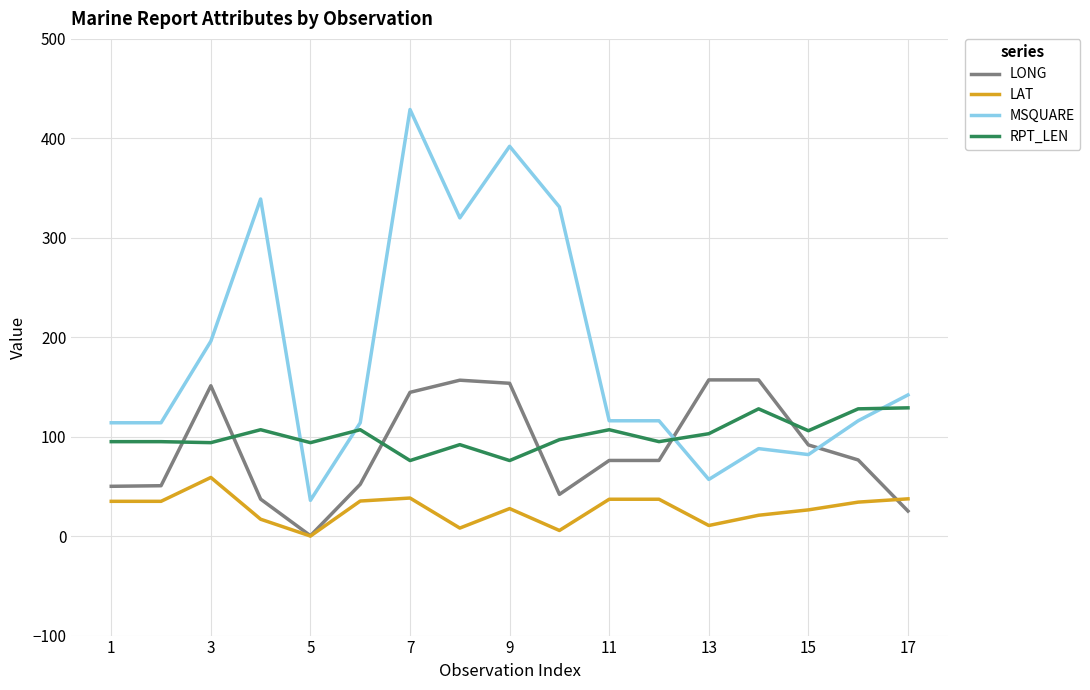

True or false: LAT and RPT_LEN intersect in this chart.

False